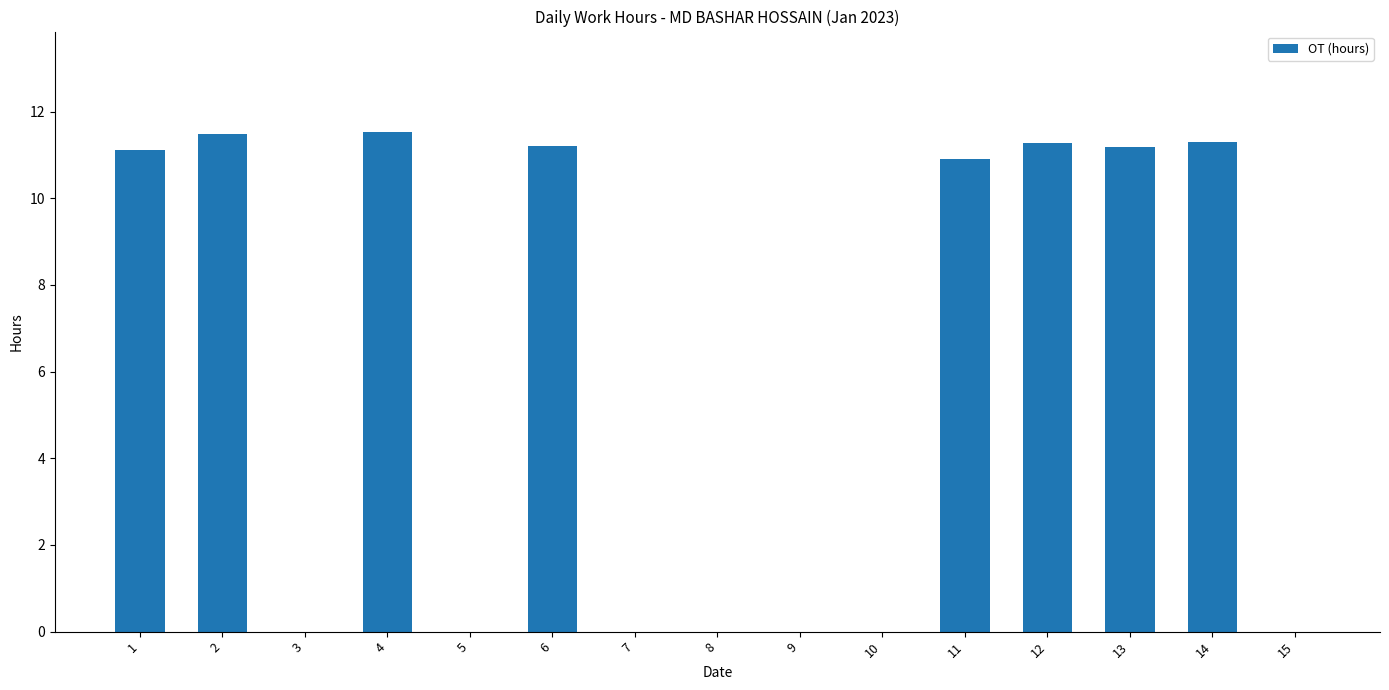

Reading left to right, extract all data points from this chart.

1=11.1	2=11.5	3=0.0	4=11.5	5=0.0	6=11.2	7=0.0	8=0.0	9=0.0	10=0.0	11=10.9	12=11.3	13=11.2	14=11.3	15=0.0